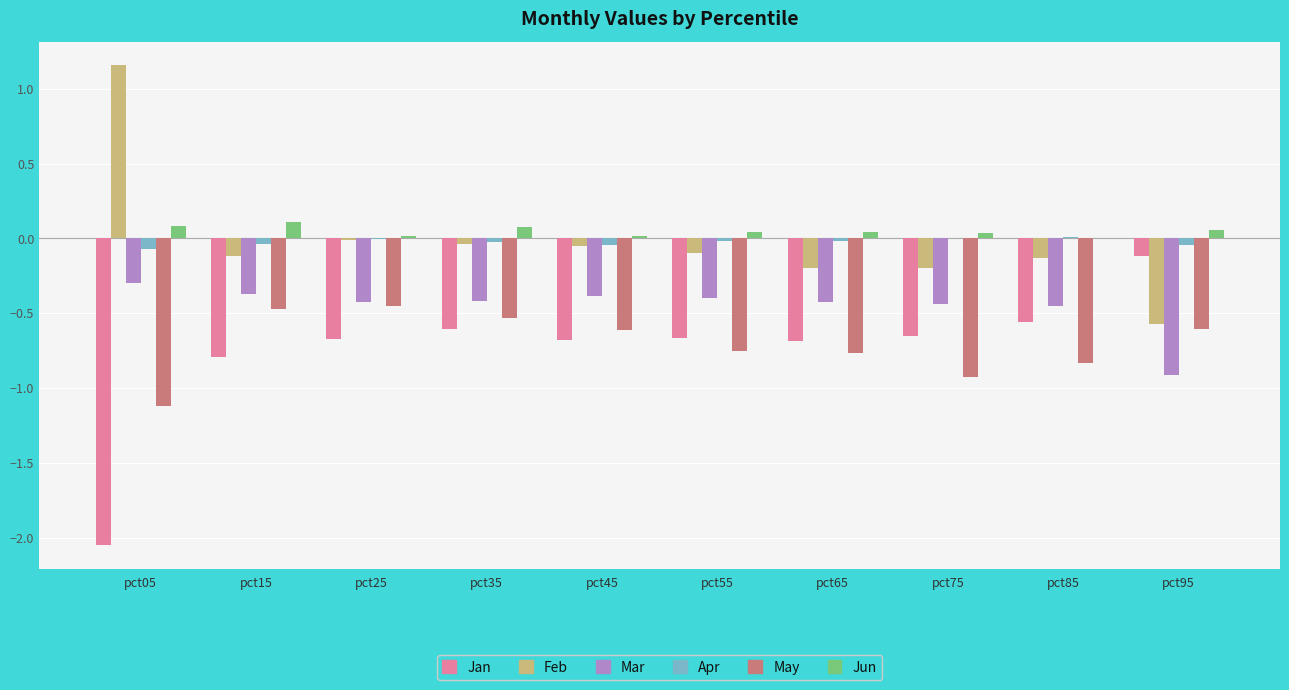

At which category does the chart reach its peak across all series?

pct05